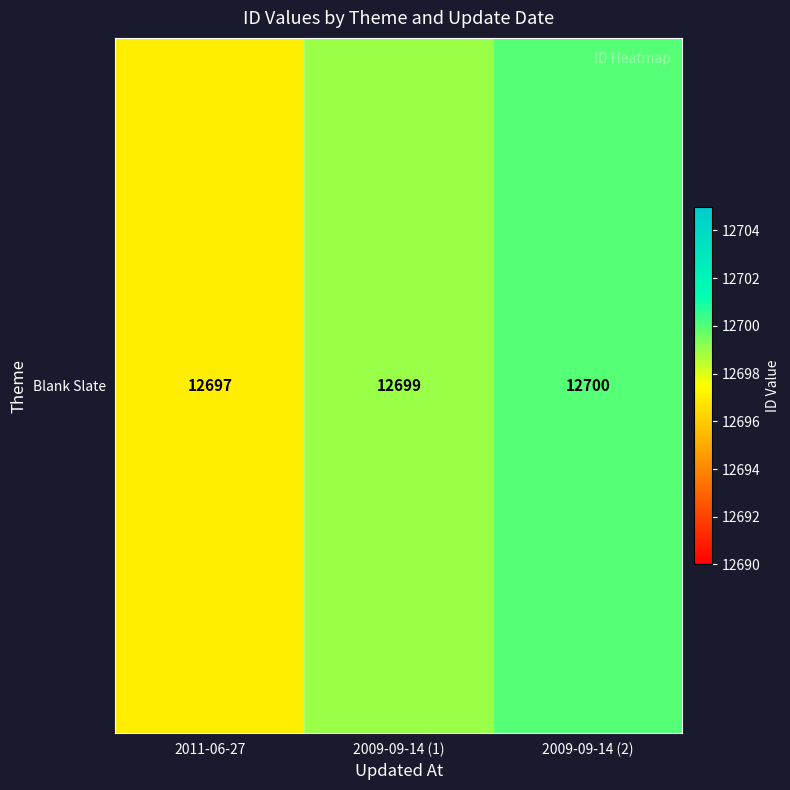

Reading left to right, extract all data points from this chart.

12697	12699	12700